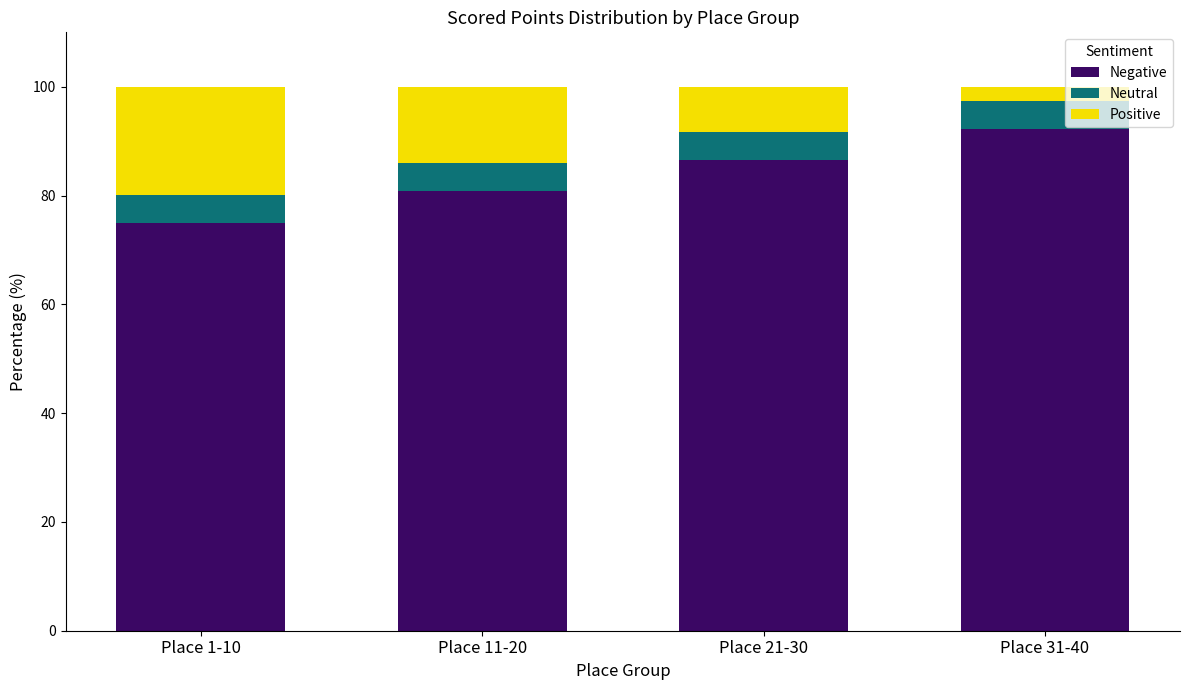

What is the total value across all series at Place 21-30?

100.0